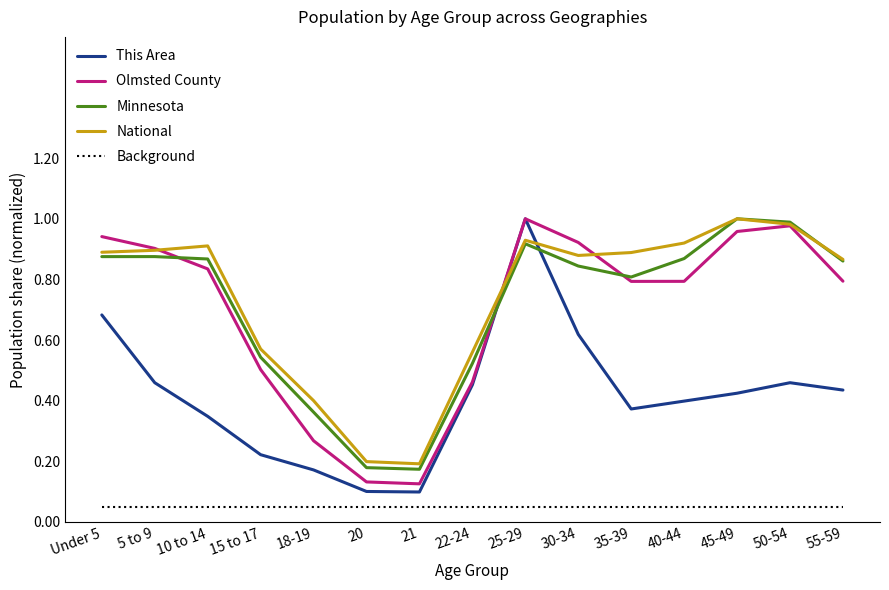

Is it true that National equals 0.2 at 21?

True